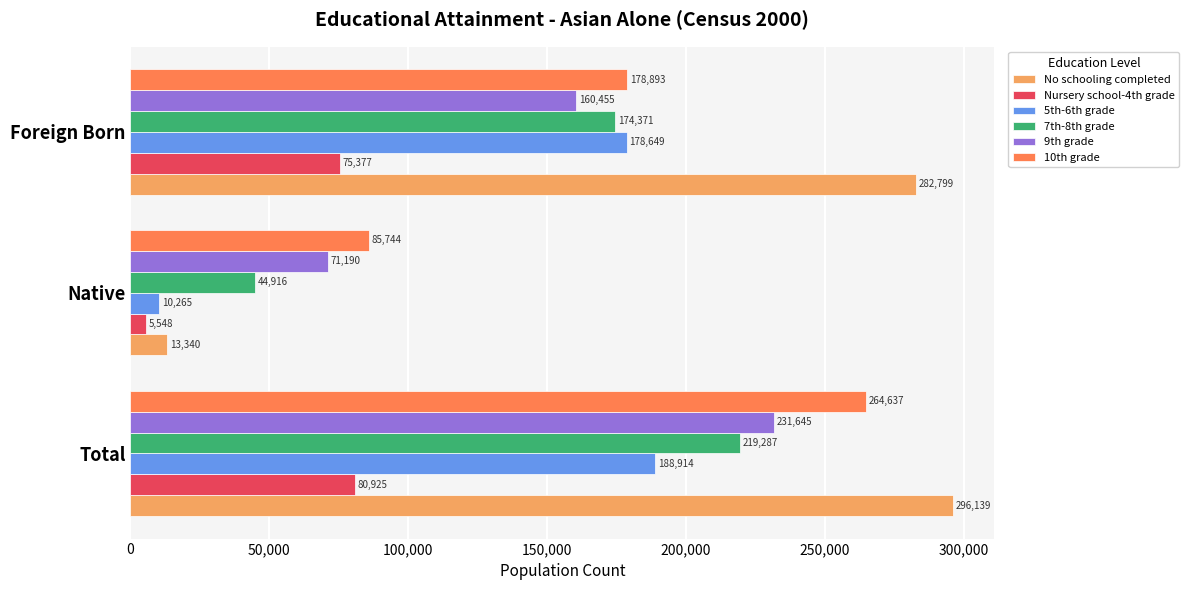

What is the average value of the 7th-8th grade series?

146191